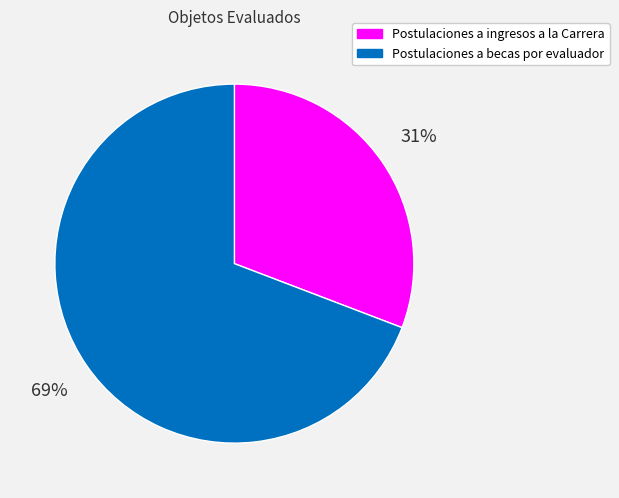

To the nearest percent, what portion does Postulaciones a becas por evaluador represent?

69%